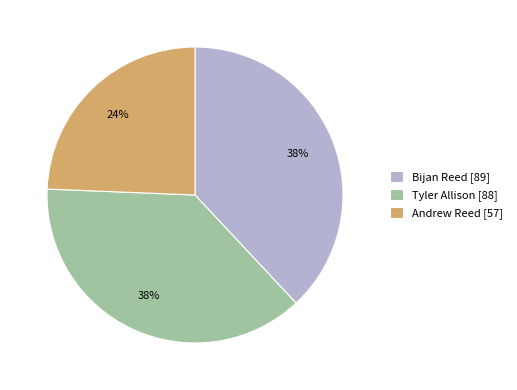

Between Tyler Allison and Andrew Reed, which is larger?

Tyler Allison